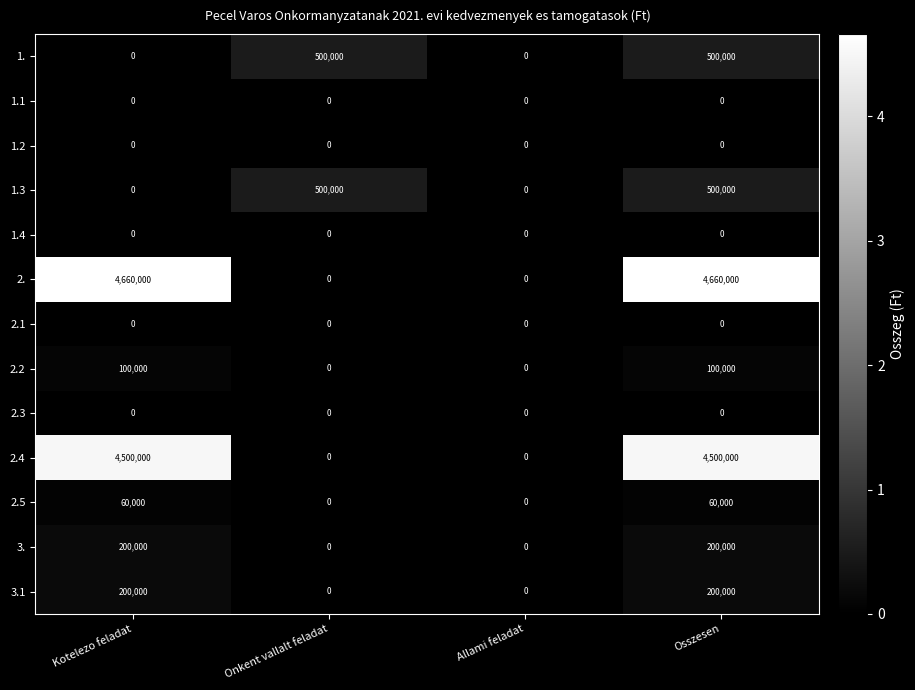

What is the difference between the highest and lowest values at Kotelezo feladat?

4660000